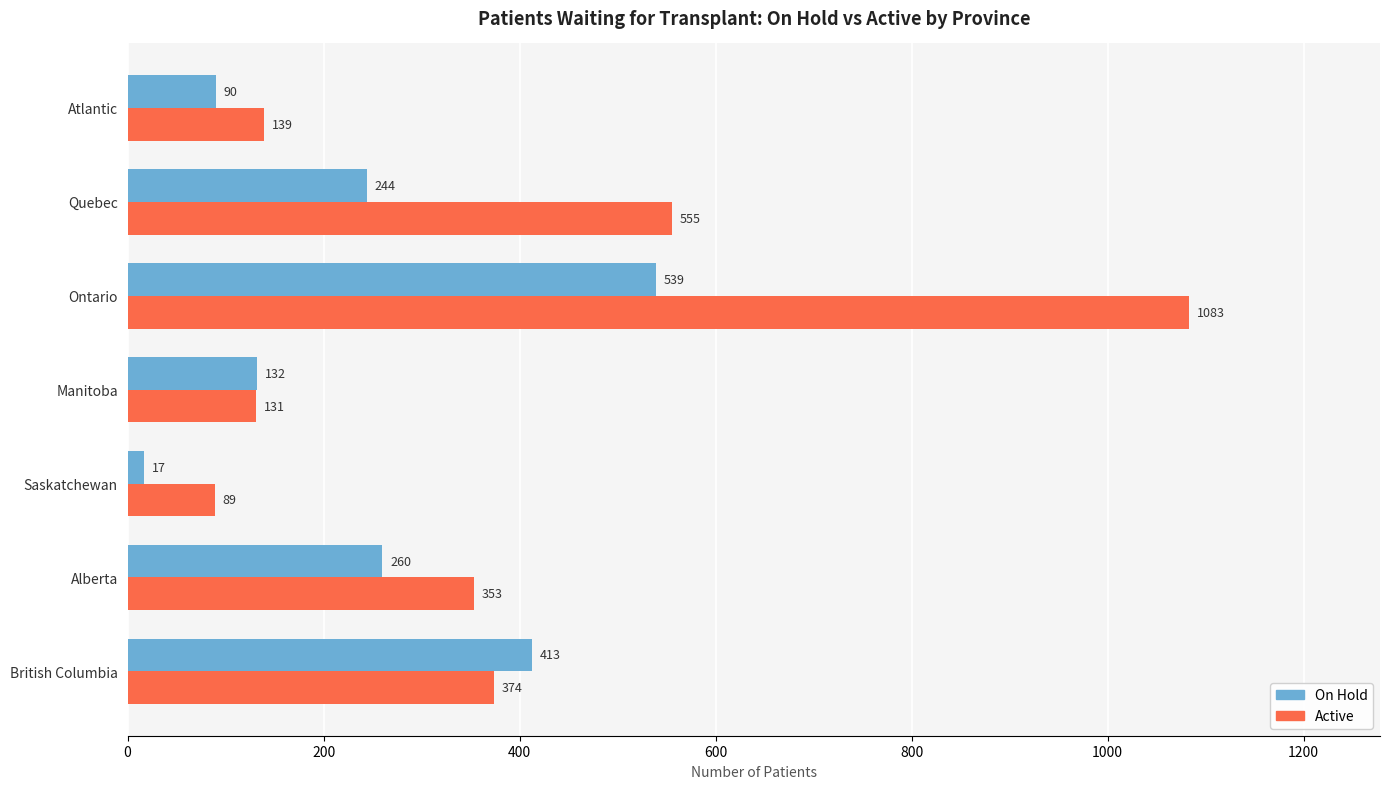

What is the difference between the second highest and second lowest values in the On Hold series?

323